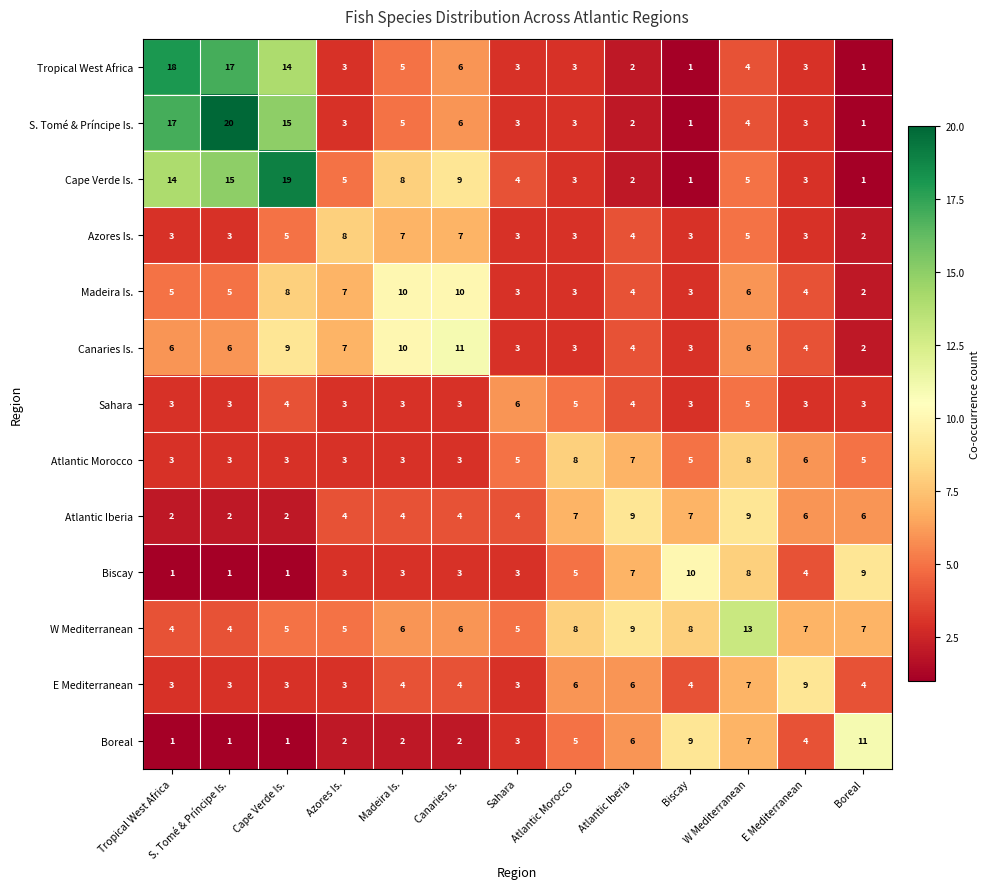

The value of Atlantic Iberia at Madeira Is. is 4. True or false?

True